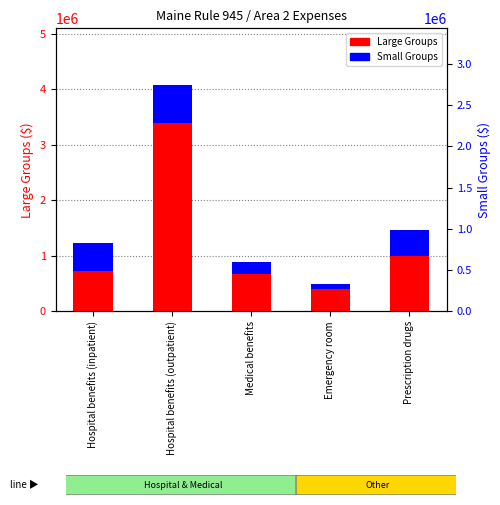

What is the total value across all series at Hospital benefits (outpatient)?

4079034